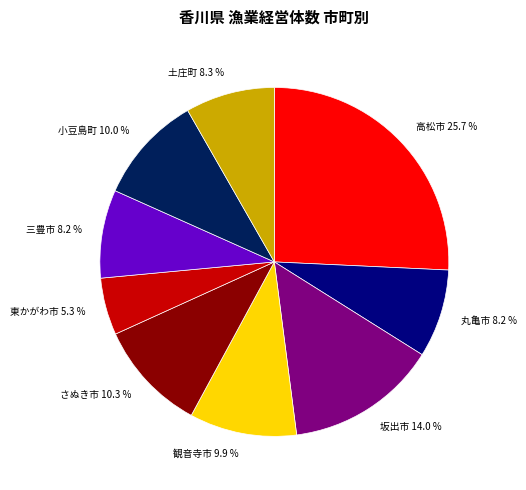

Combined, do 三豊市 and 丸亀市 account for over 50%?

No